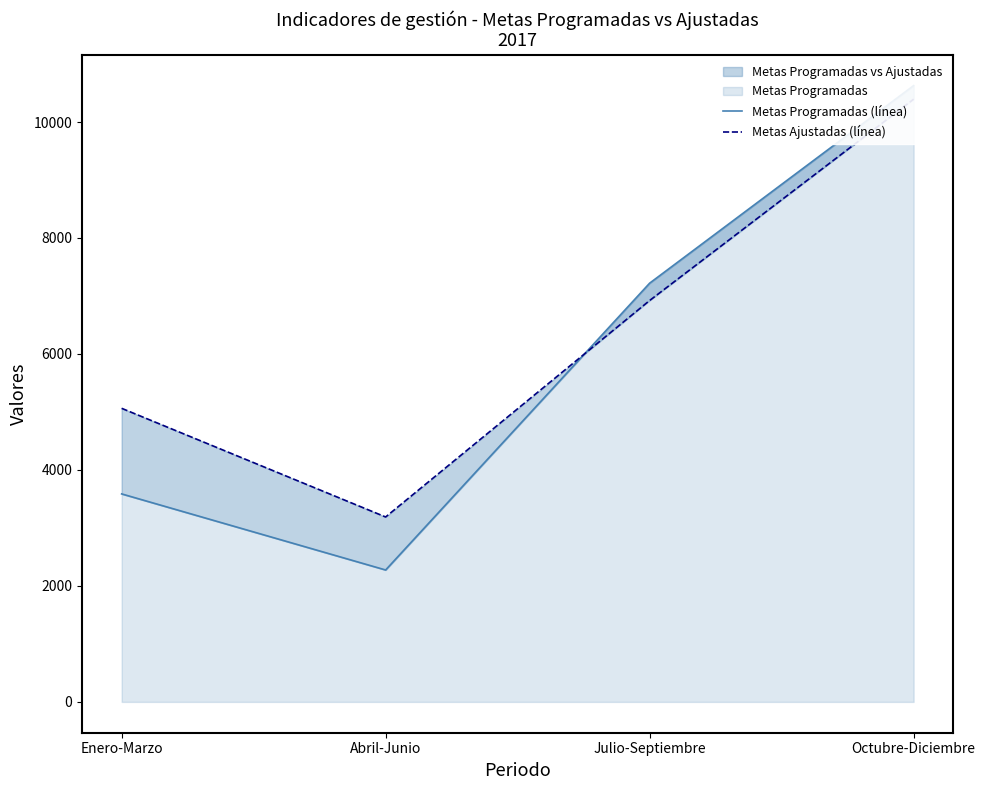

What is the label of the 3rd point from the right?

Abril-Junio